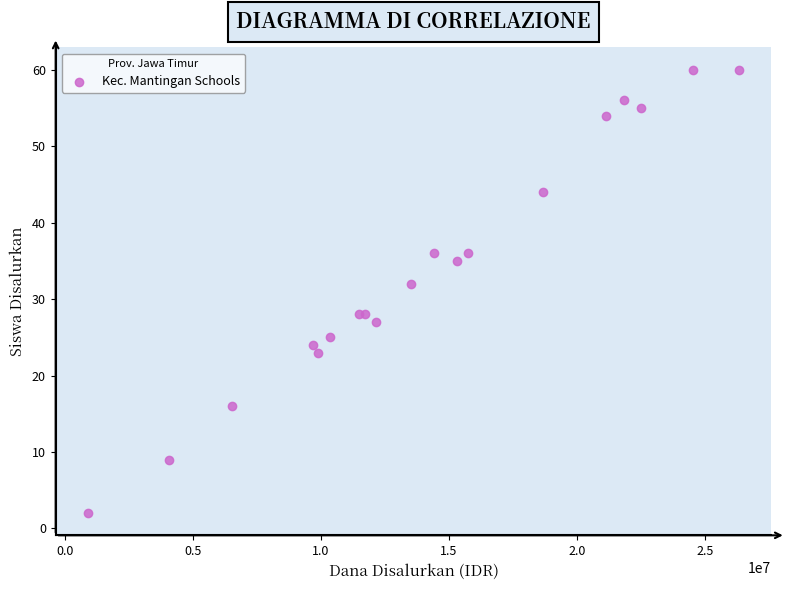

What Y value in the scatter plot is closest to 31?

32